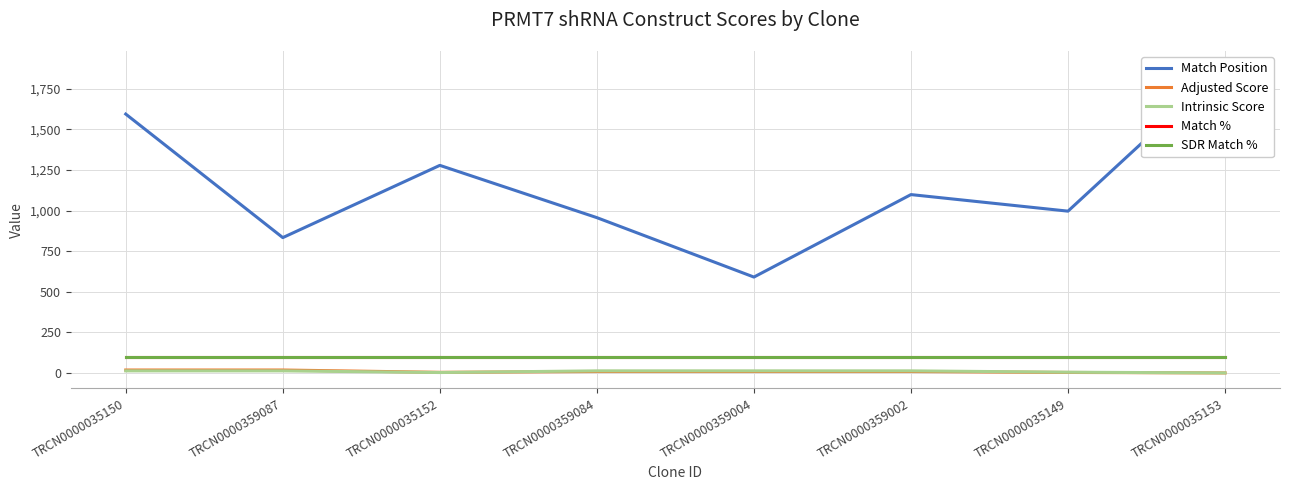

Does the chart have visible grid lines?

Yes